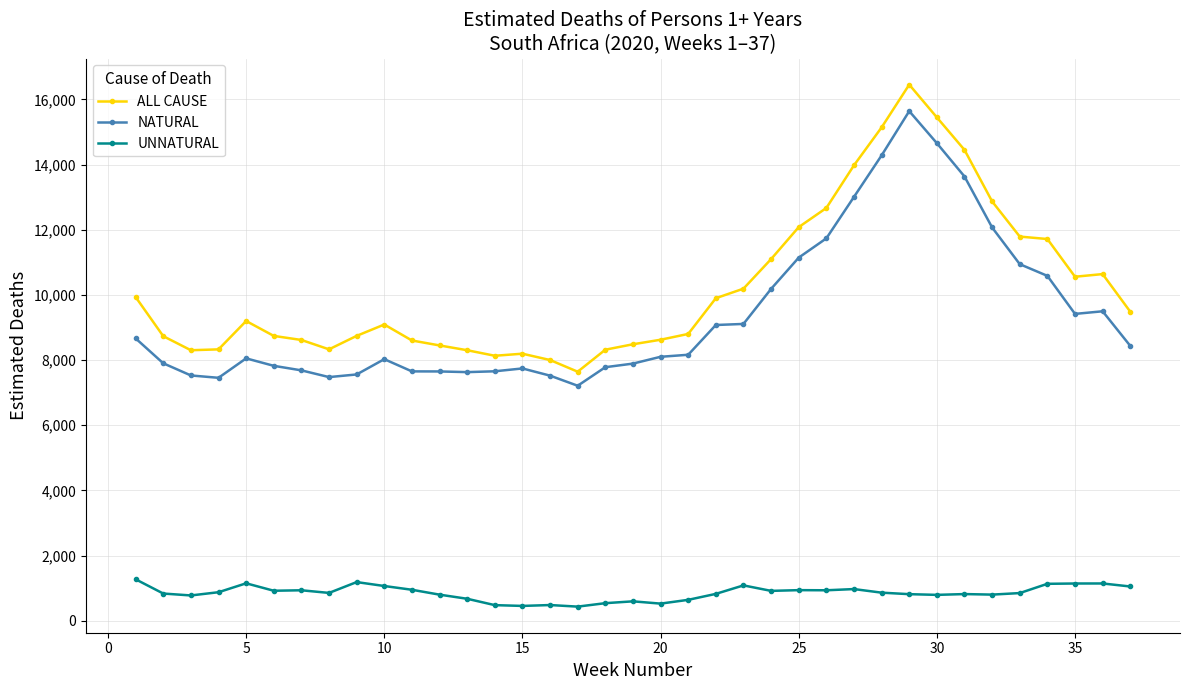

True or false: ALL CAUSE has more than 1 interior local peaks.

True